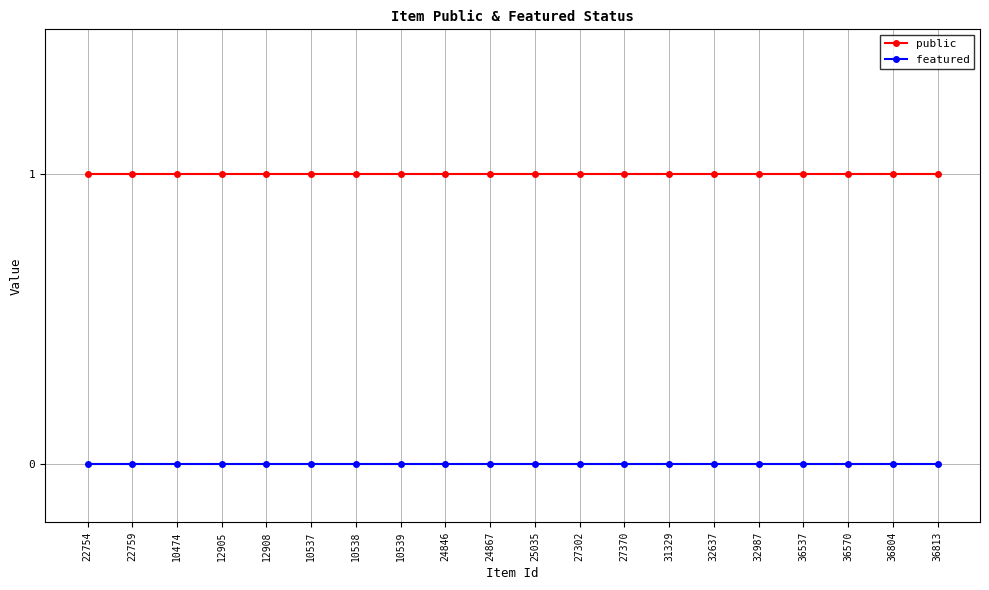

The public series shows 1 at 24867. True or false?

True